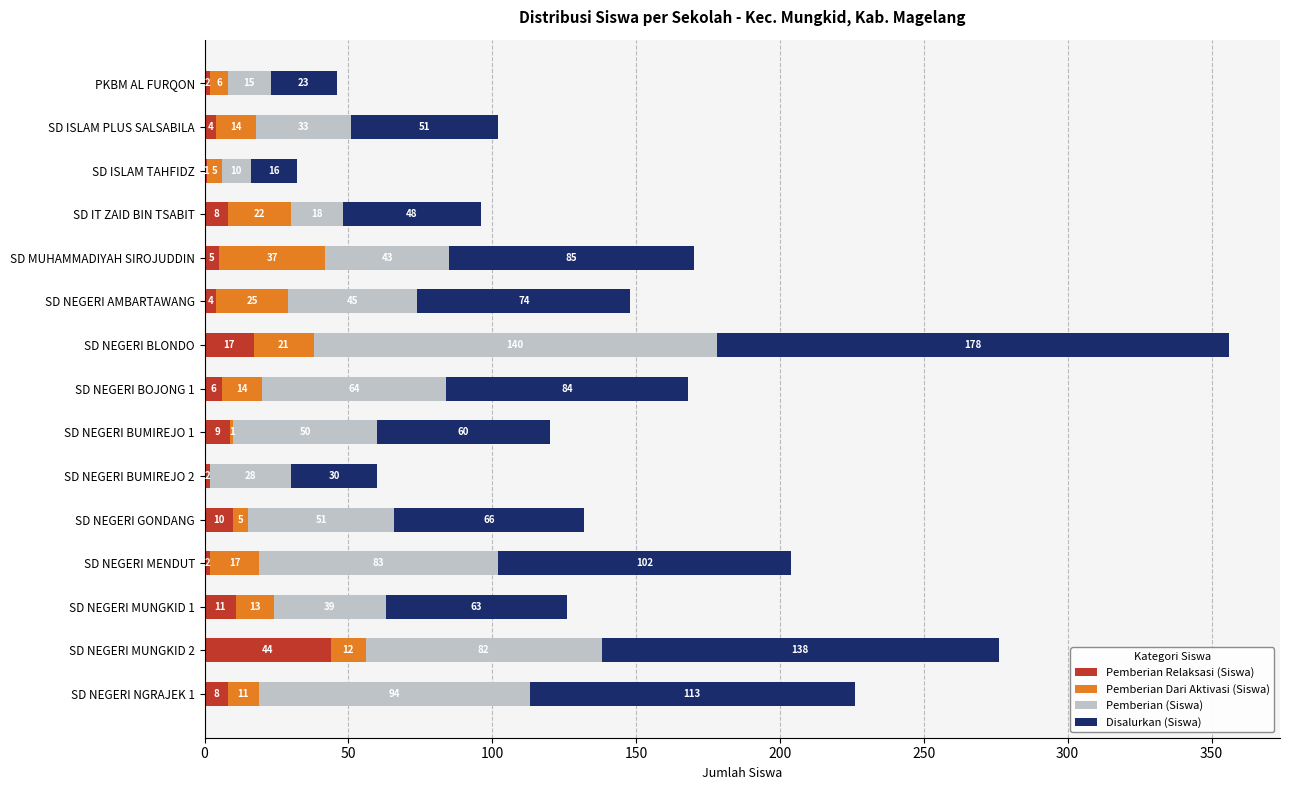

What is the total value across all series at PKBM AL FURQON?

46